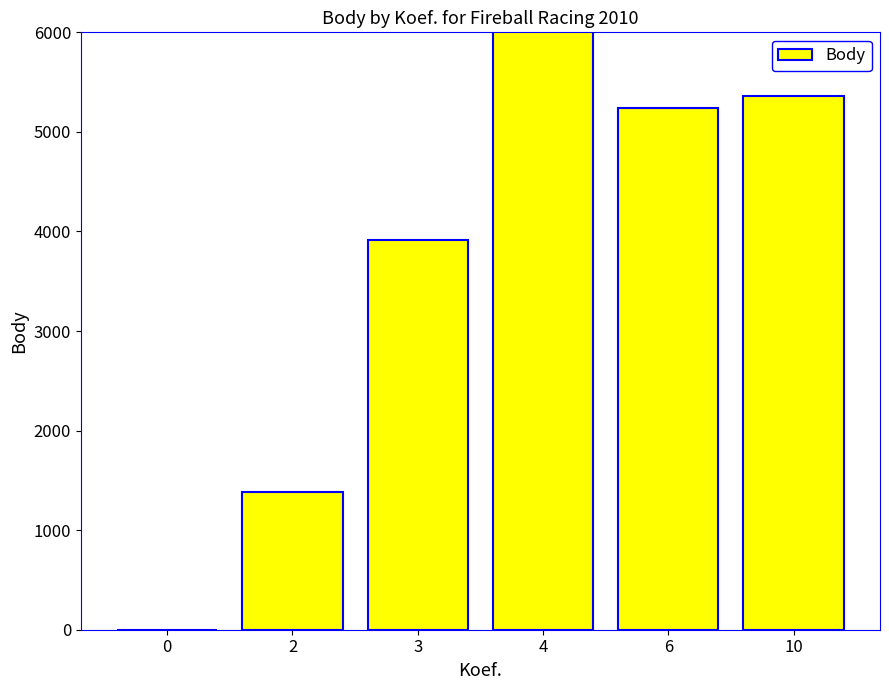

What is the change in value from 0 to 4?

+8540